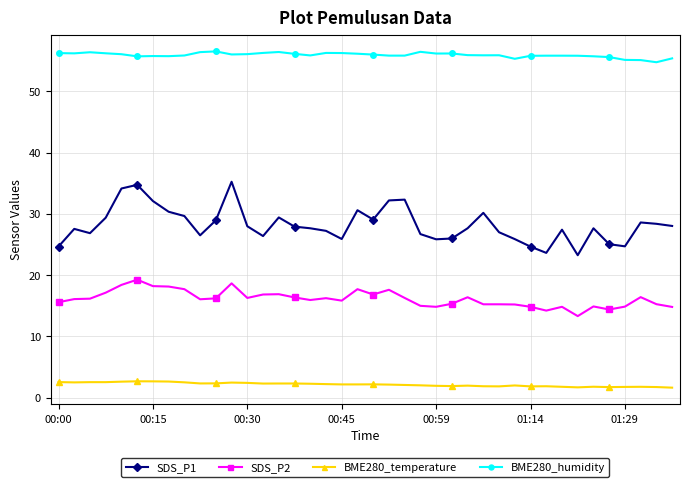

What is the minimum value shown in the chart?

1.6